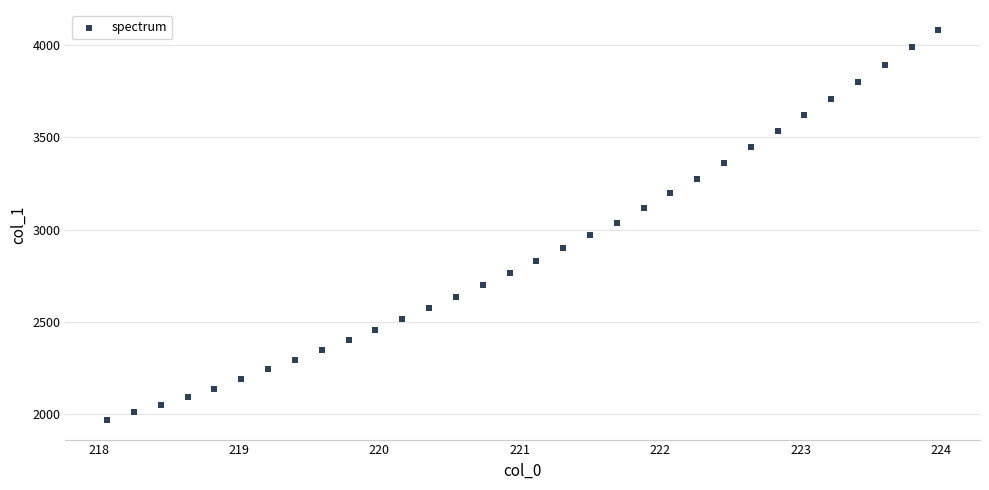

What is the range of Y values (max minus min)?

2113.5